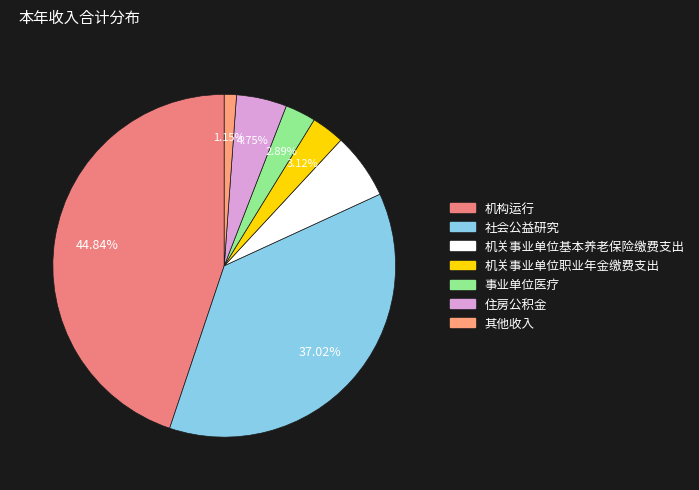

Approximately how many times larger is the value at 机关事业单位基本养老保险缴费支出 compared to 机关事业单位职业年金缴费支出?

2.0